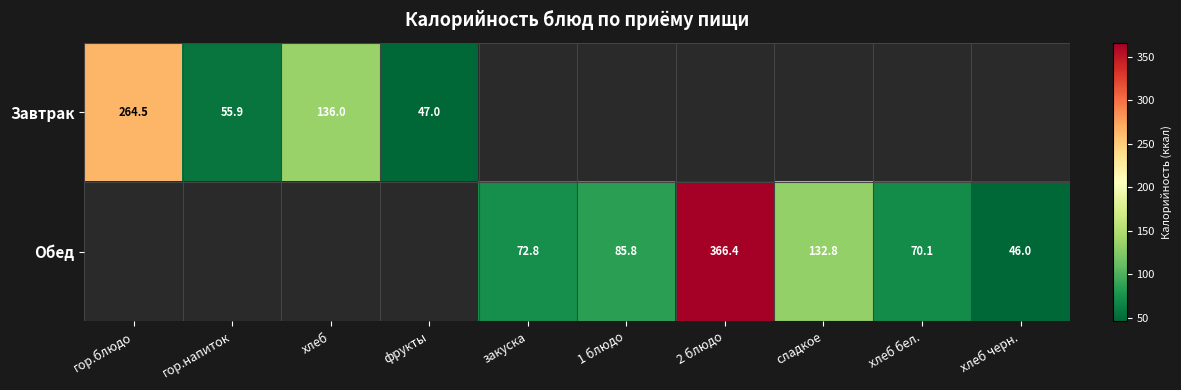

Is the value of Завтрак at гор.блюдо greater than the value of Обед at хлеб бел.?

Yes